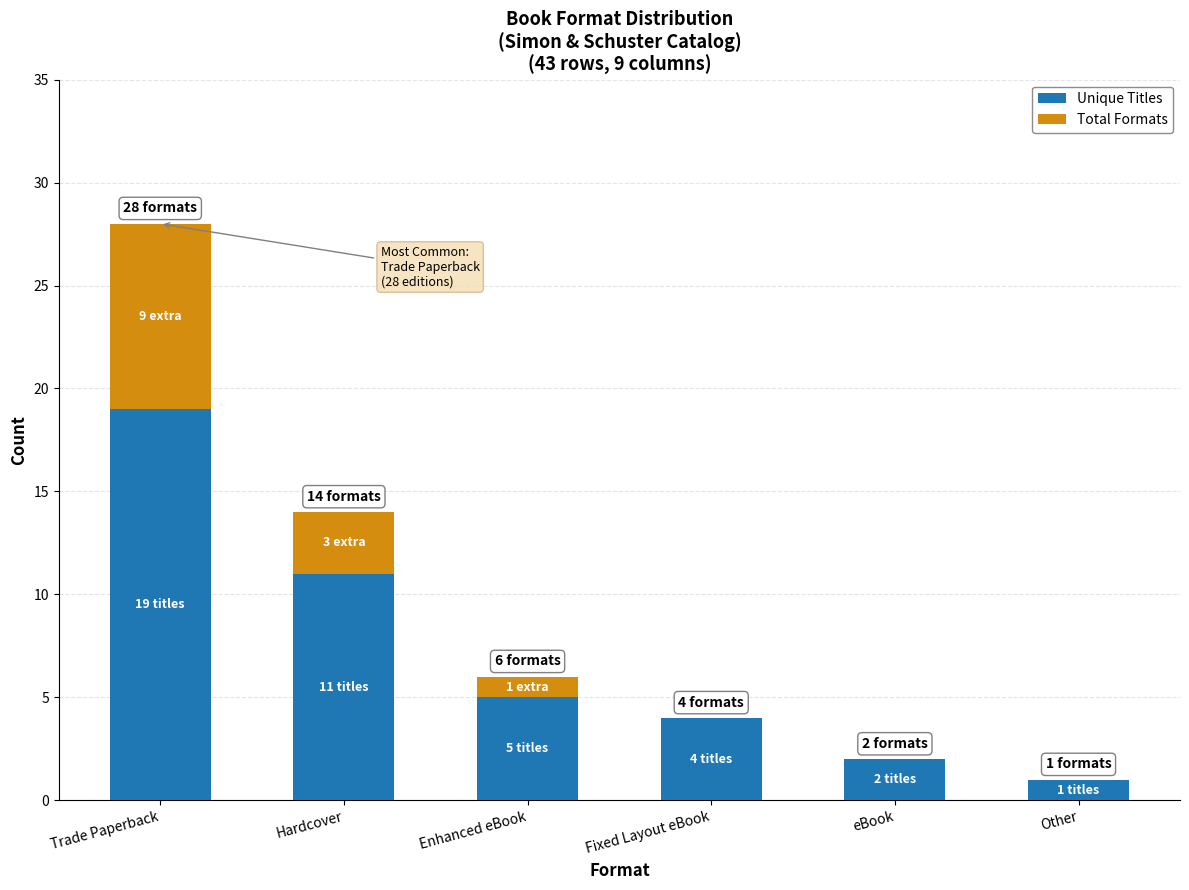

The Unique Titles series shows 5 at Enhanced eBook. True or false?

True